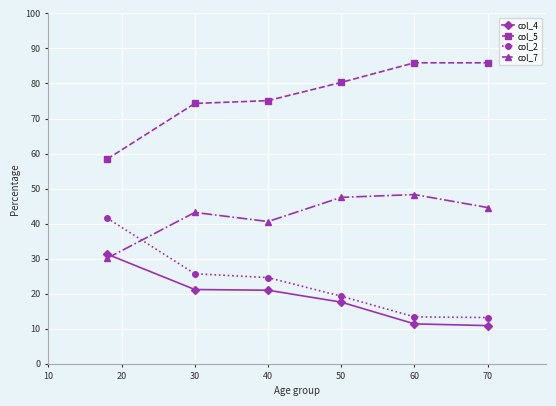

True or false: col_5 and col_7 intersect in this chart.

False